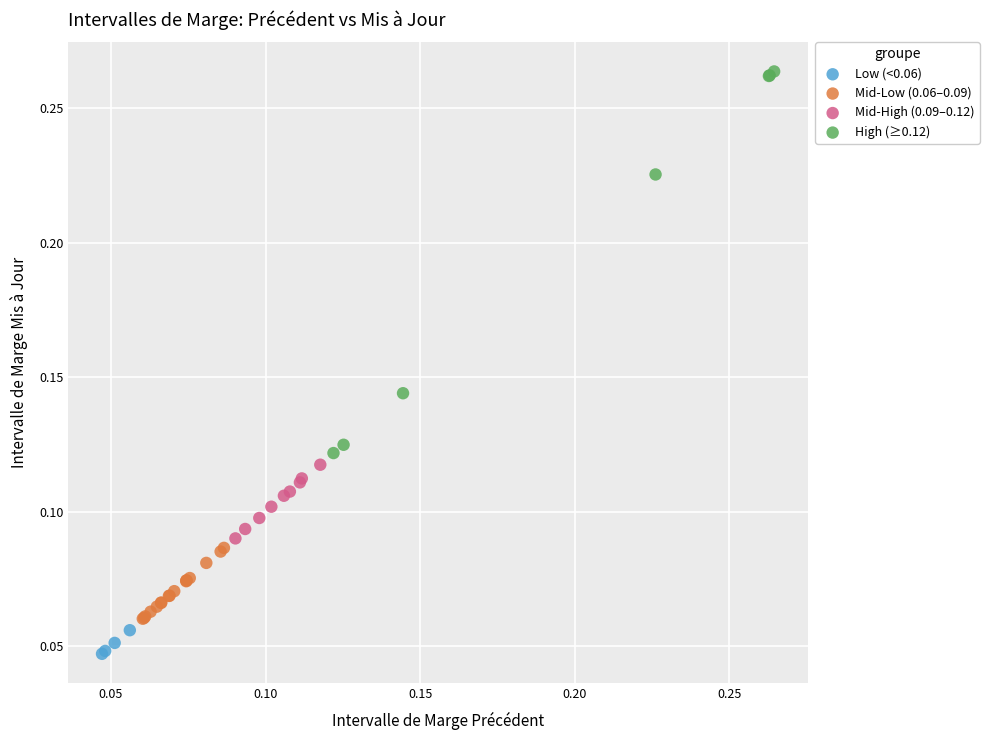

Which series reaches the maximum Y coordinate?

High (≥0.12)